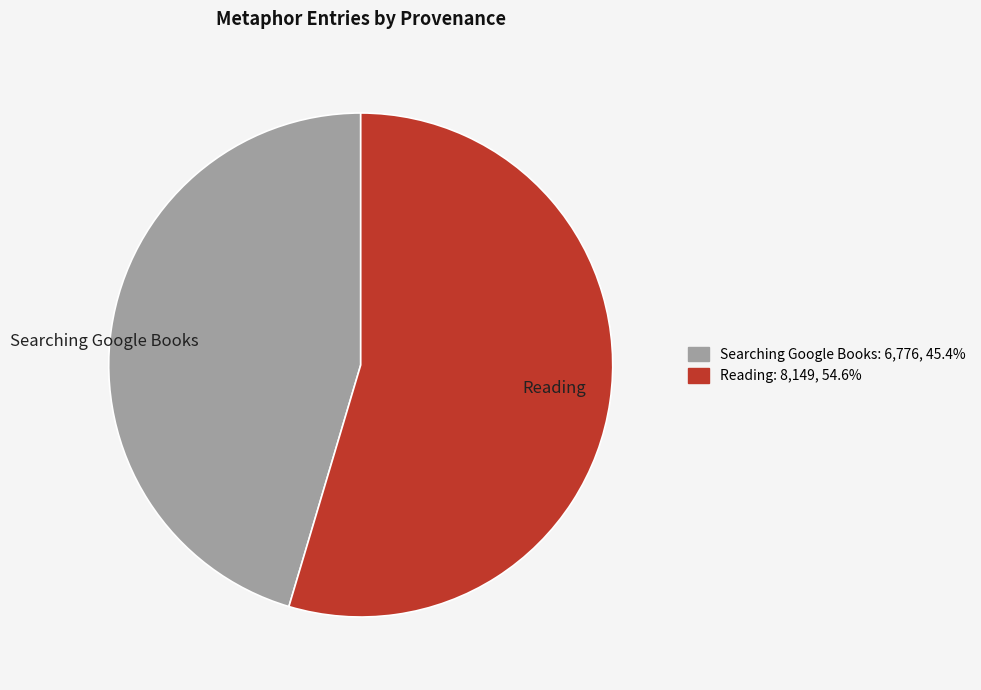

What is the majority slice?

Reading